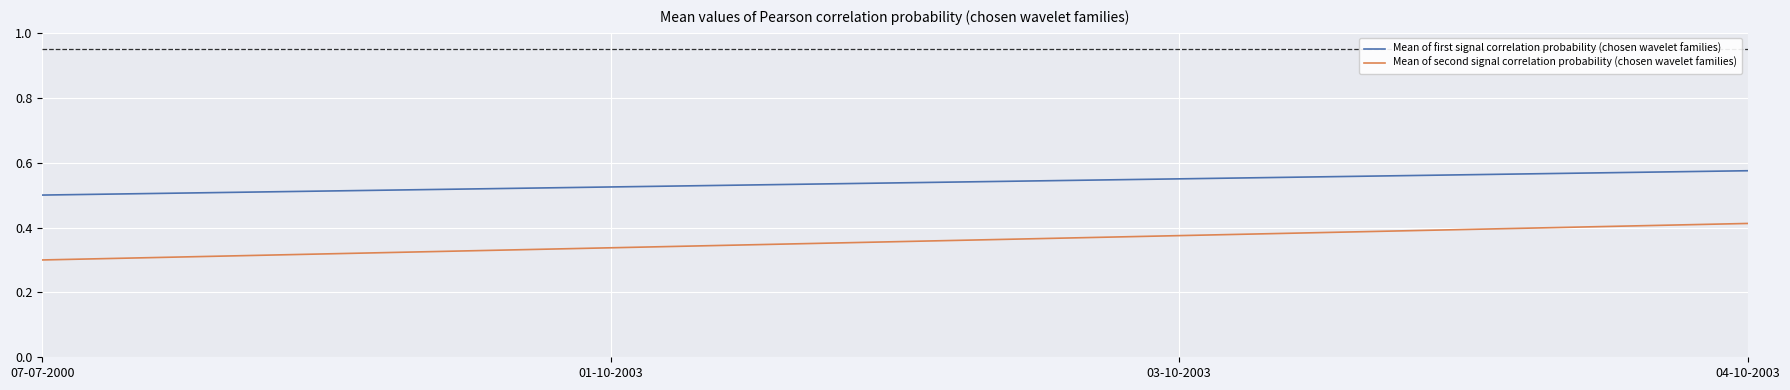

How many Mean of second signal correlation probability (chosen wavelet families) values are between 0 and 1?

4